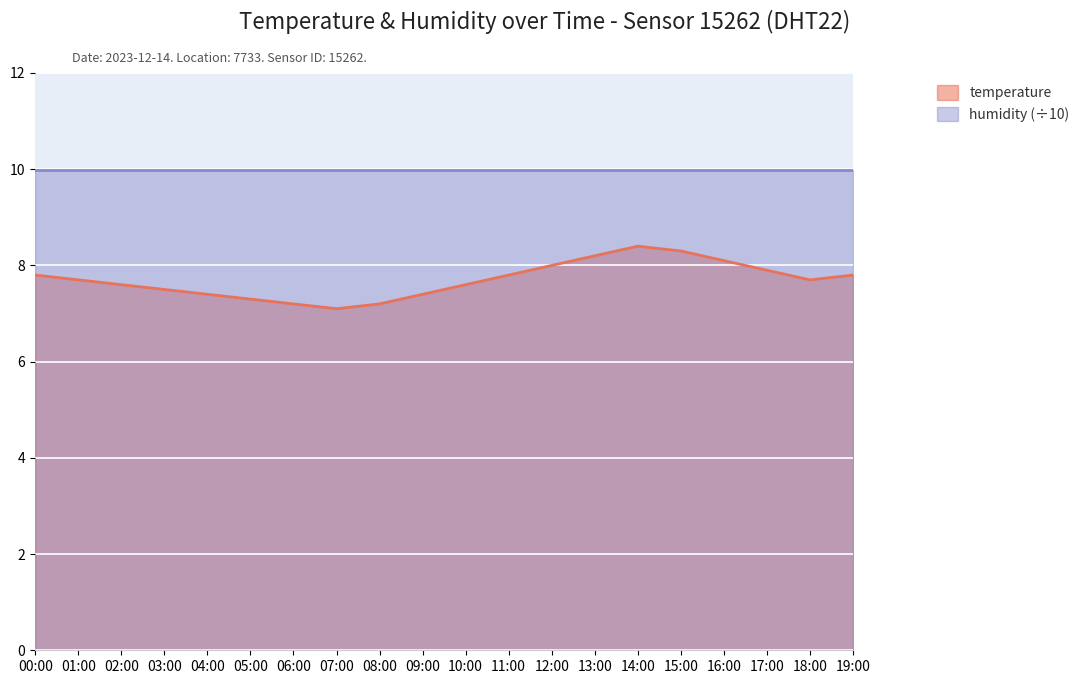

At which label is the value closest to 7?

07:00